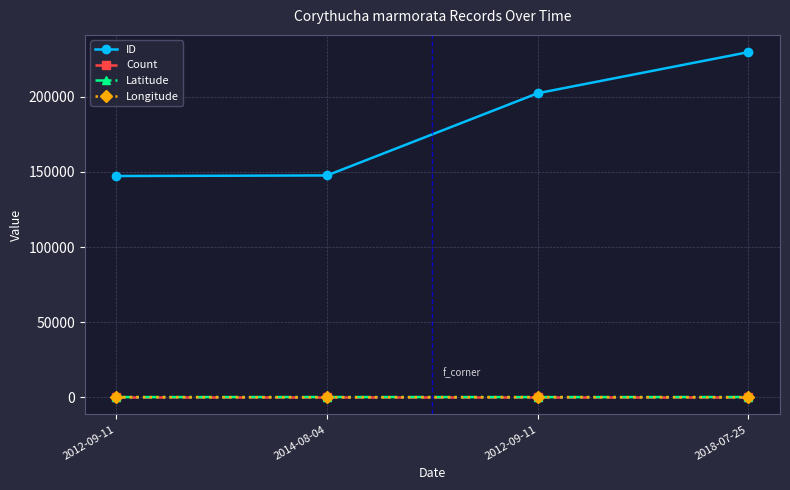

What are all the series names shown in the legend?

ID, Count, Latitude, Longitude